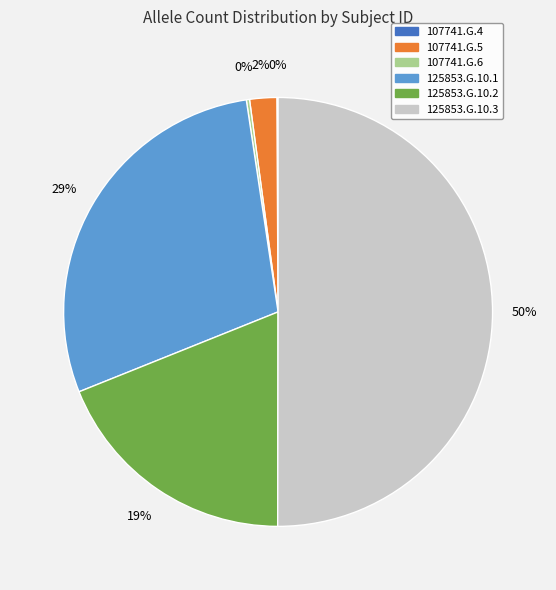

What percentage is the 125853.G.10.3 slice, to the nearest percent?

50%